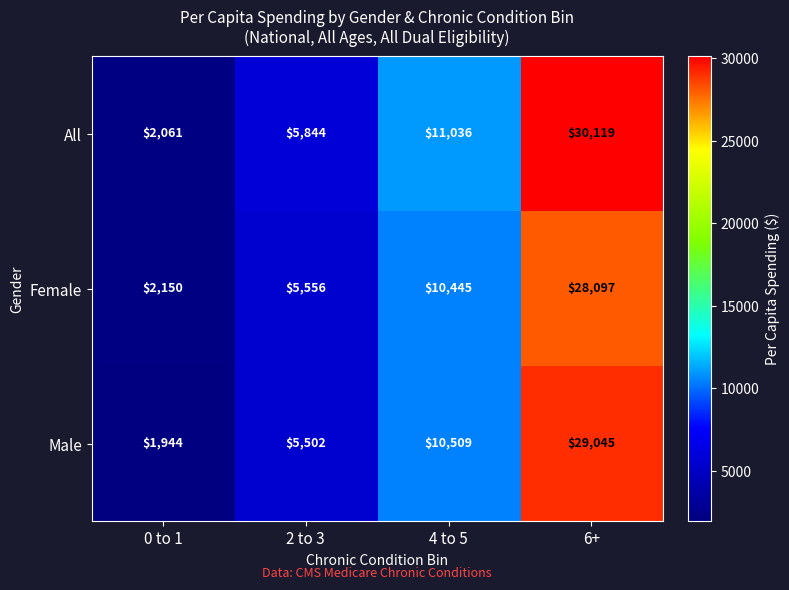

True or false: Female has a value of 2150 at 0 to 1.

True